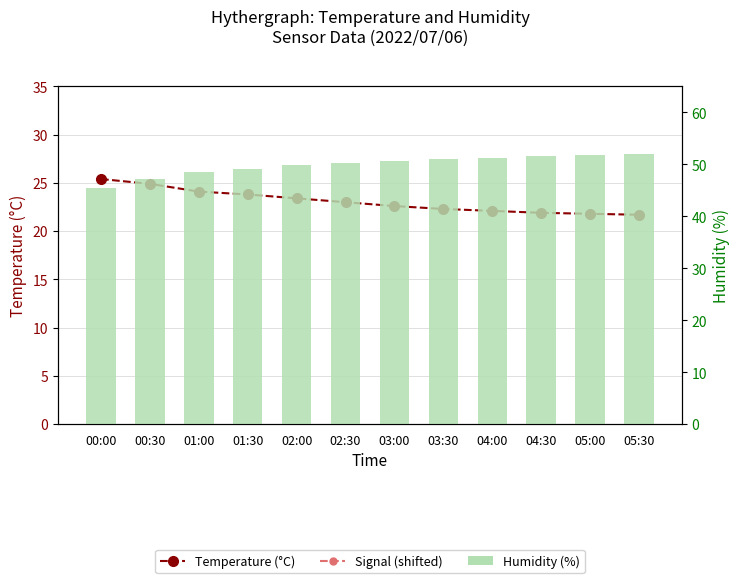

Count the number of categories in the chart.

12